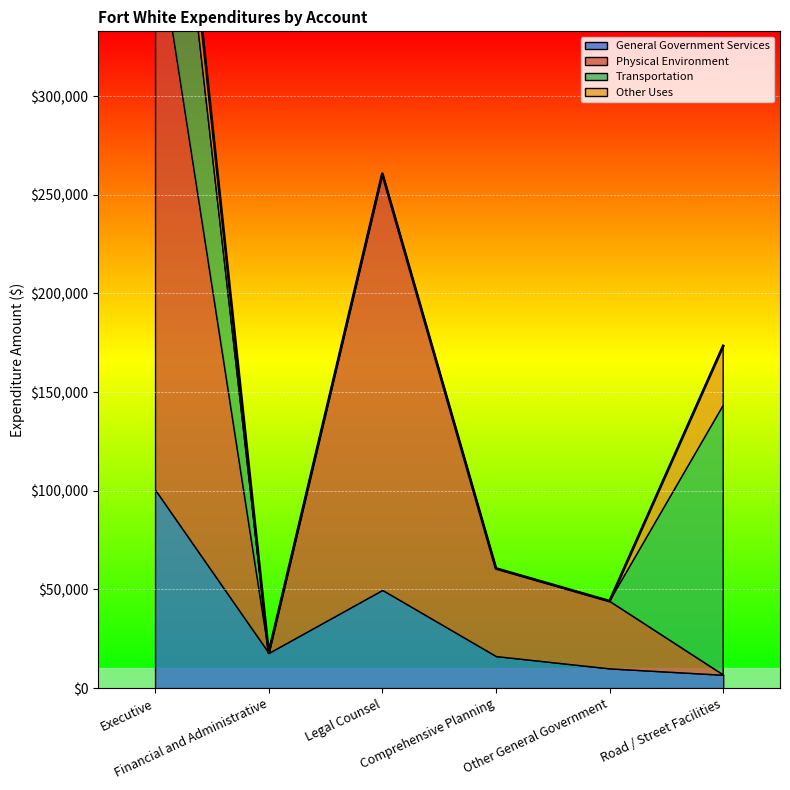

Rank the series by their maximum value, from lowest to highest.

Other Uses, General Government Services, Transportation, Physical Environment